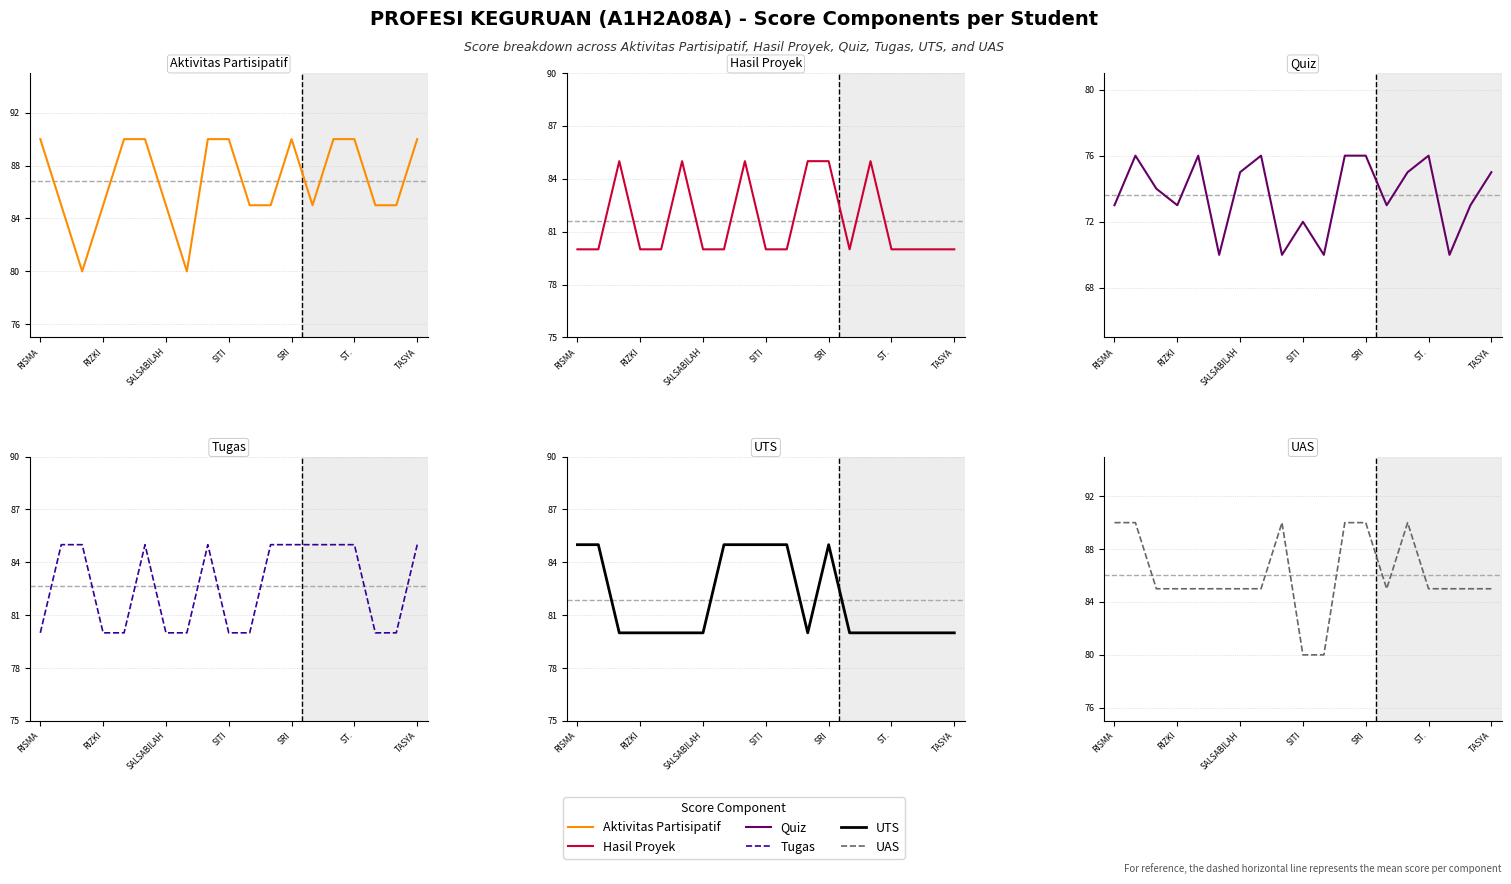

List the series in order of their peak value, lowest first.

Quiz, Hasil Proyek, Tugas, UTS, Aktivitas Partisipatif, UAS